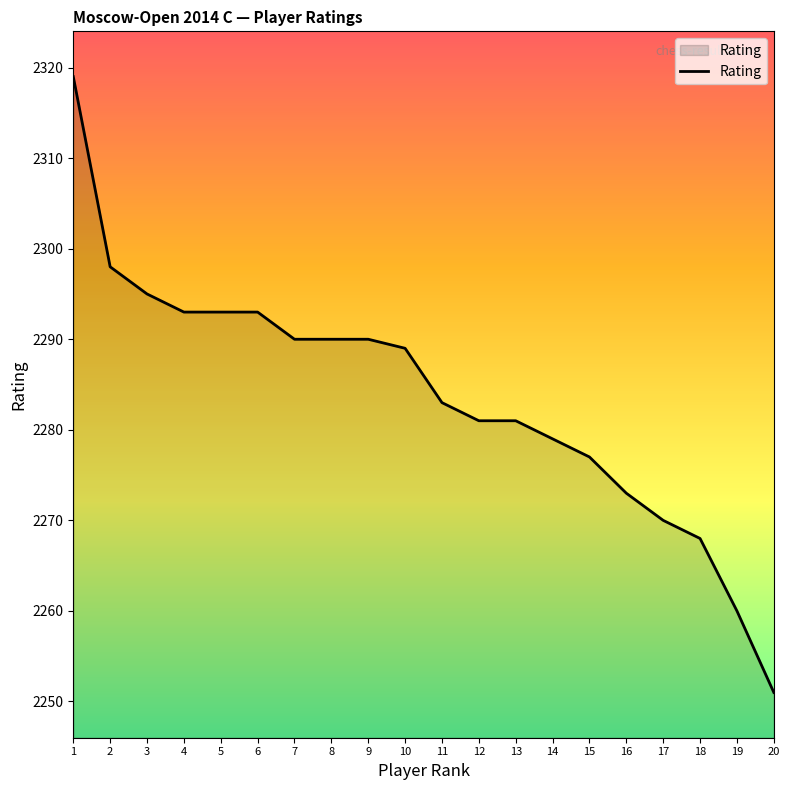

What is the ratio of the value at 11 to the value at 14?

1.0